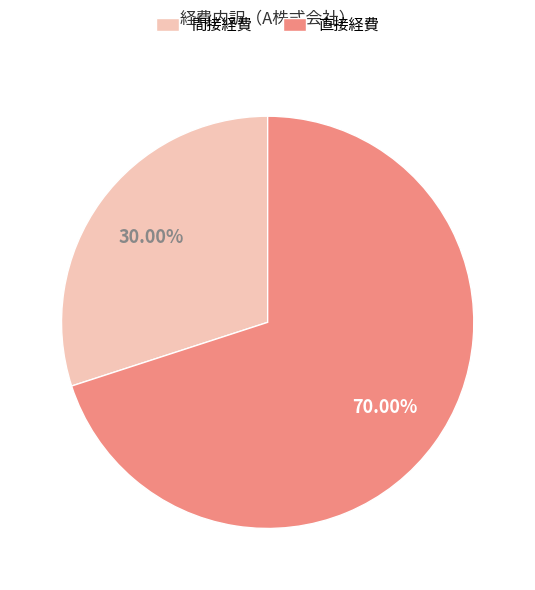

How many slices are in this pie chart?

2